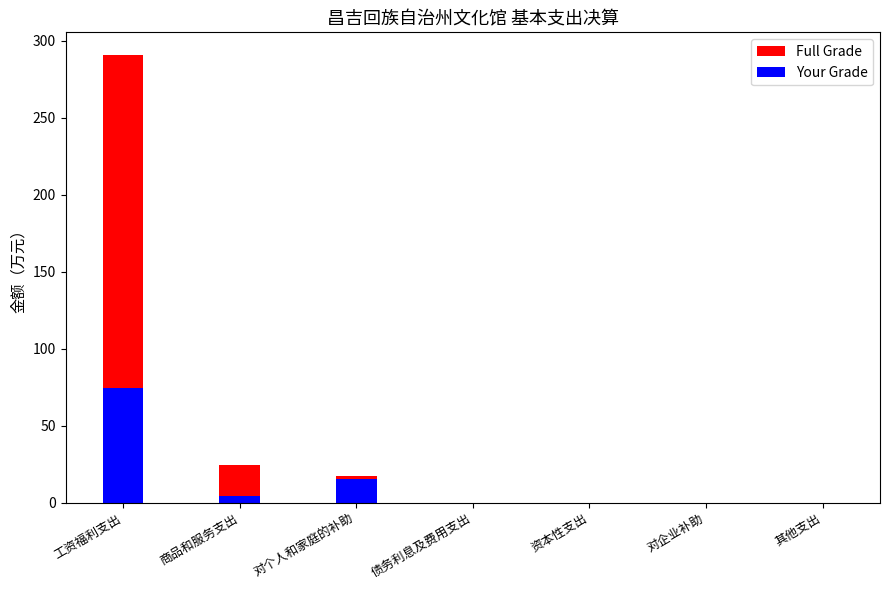

Which has a higher value, 对企业补助 or 对个人和家庭的补助?

对个人和家庭的补助